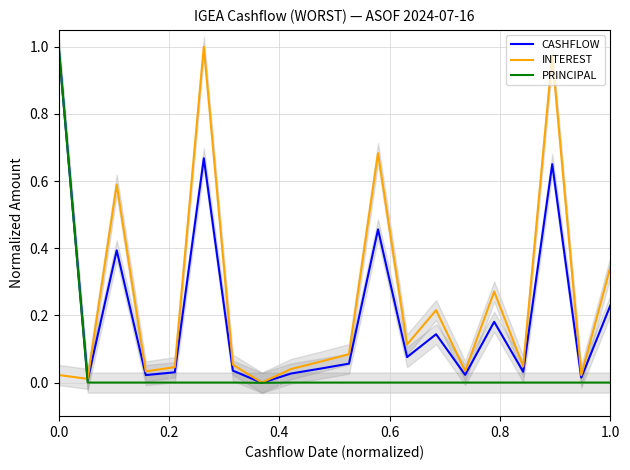

True or false: INTEREST has a value of 0.2 at 1.0.

False